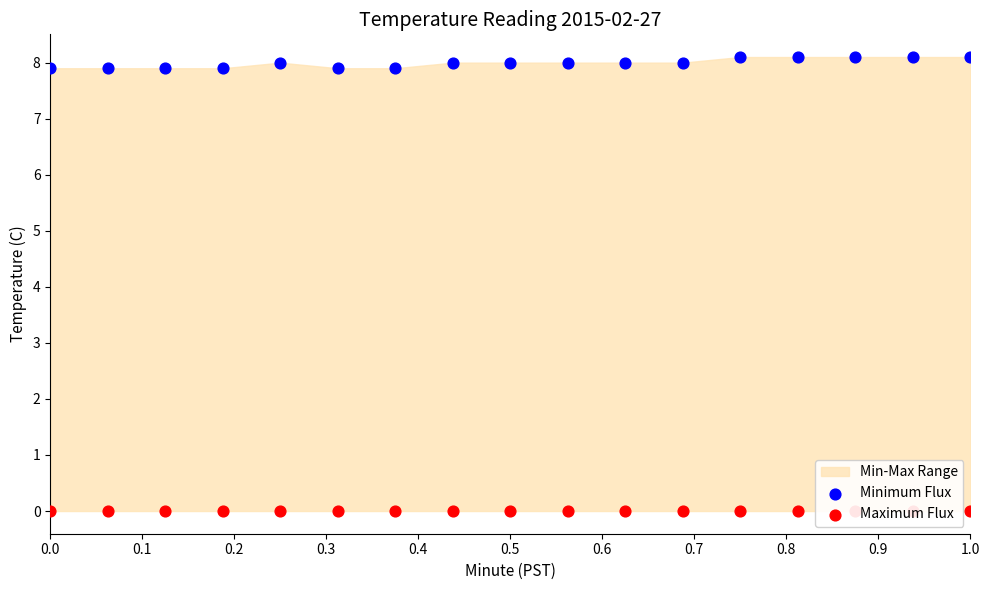

Which series has the widest spread of Y values?

Minimum Flux